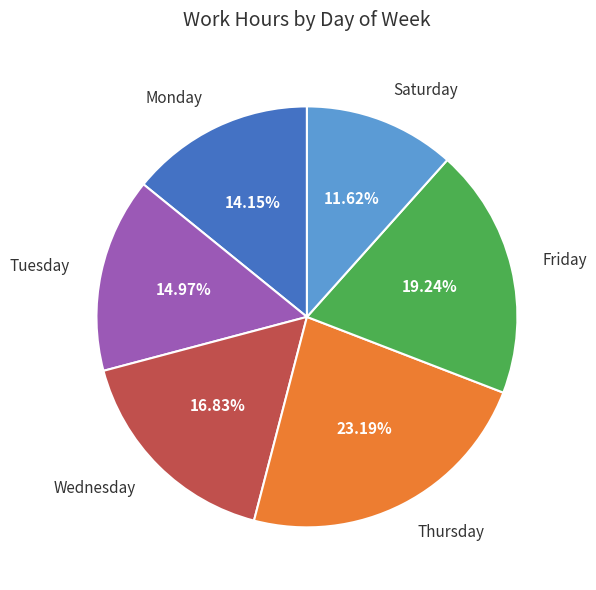

How many slices are in this pie chart?

6